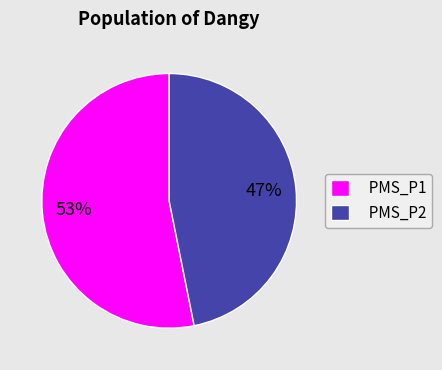

How many slices are in this pie chart?

2